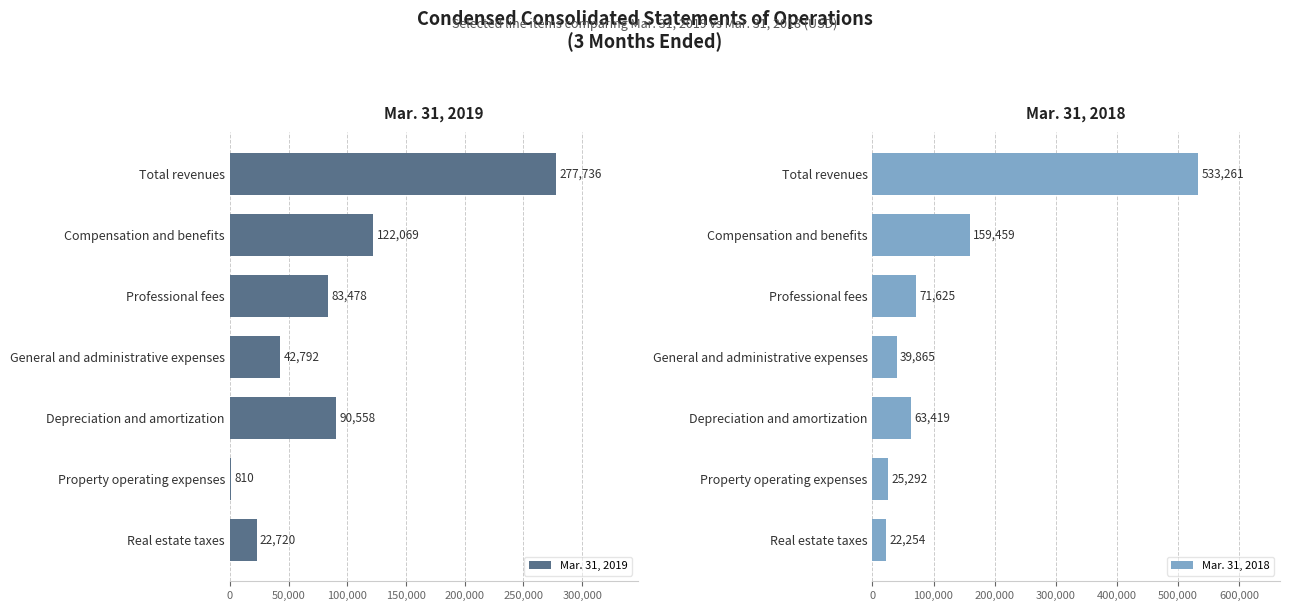

What is the average value of the Mar. 31, 2019 series?

91452